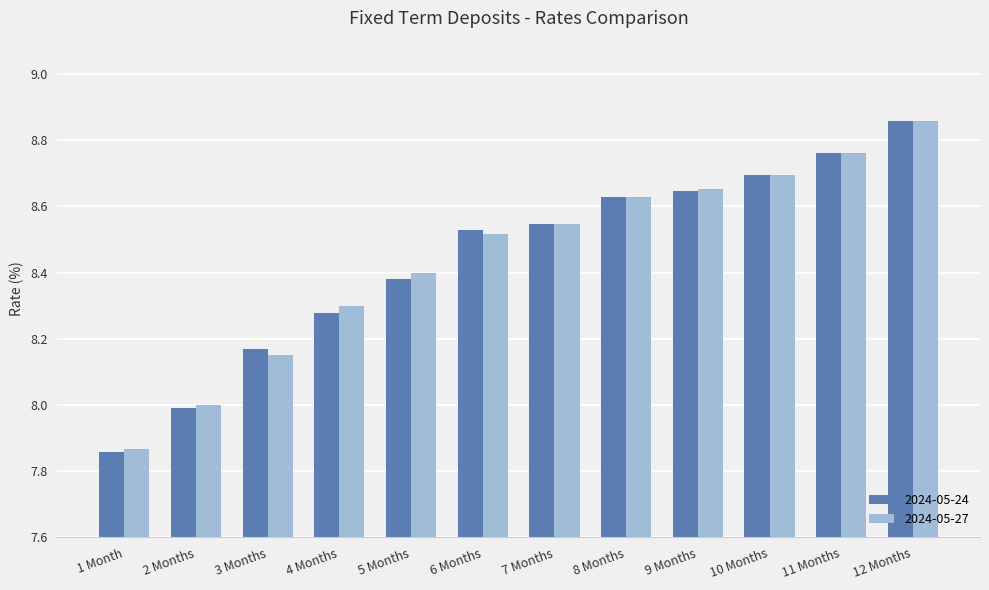

What position from the right is 3 Months?

10